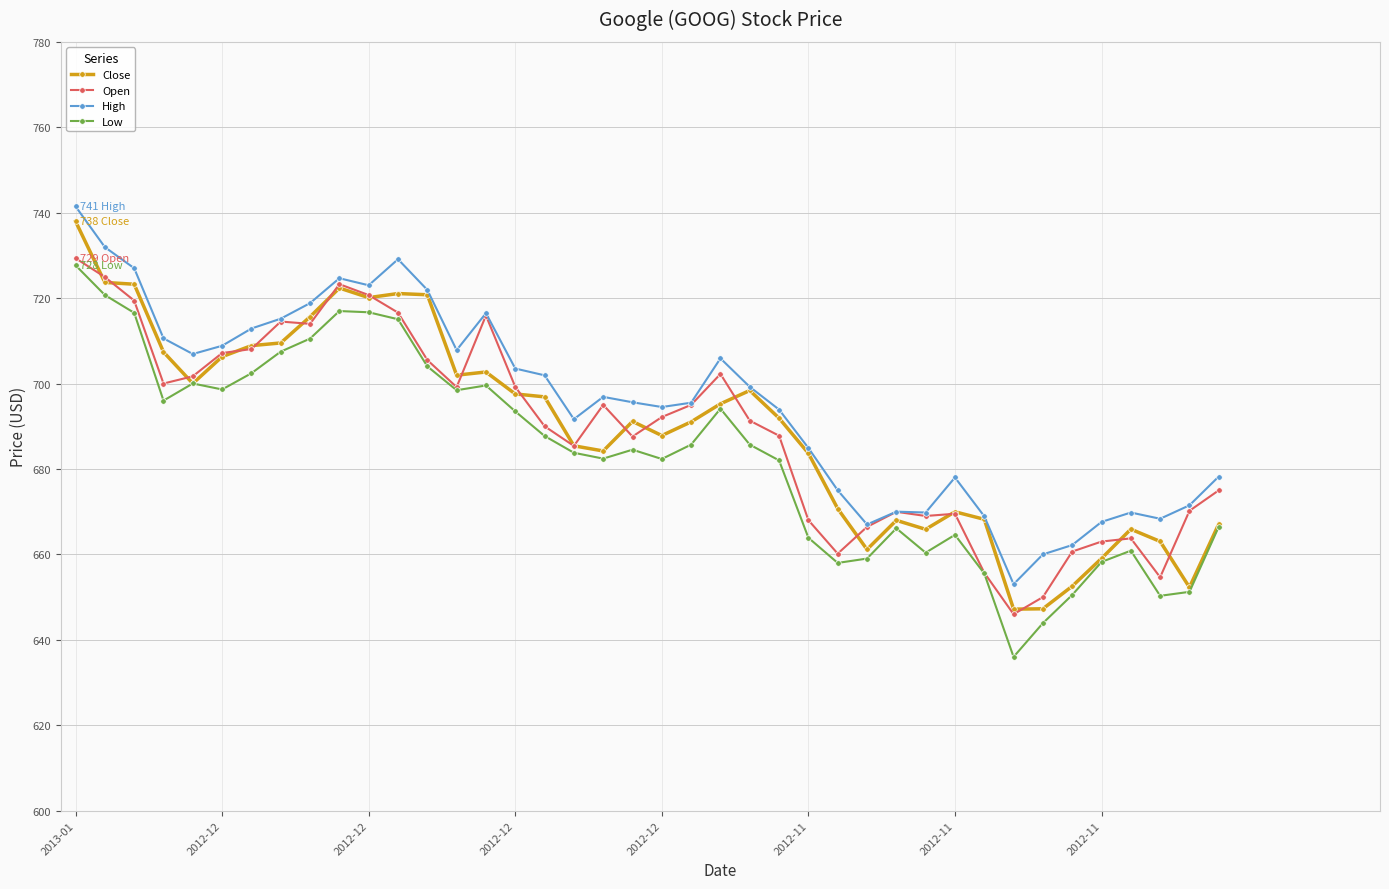

How many data points in Low are above 685?

20